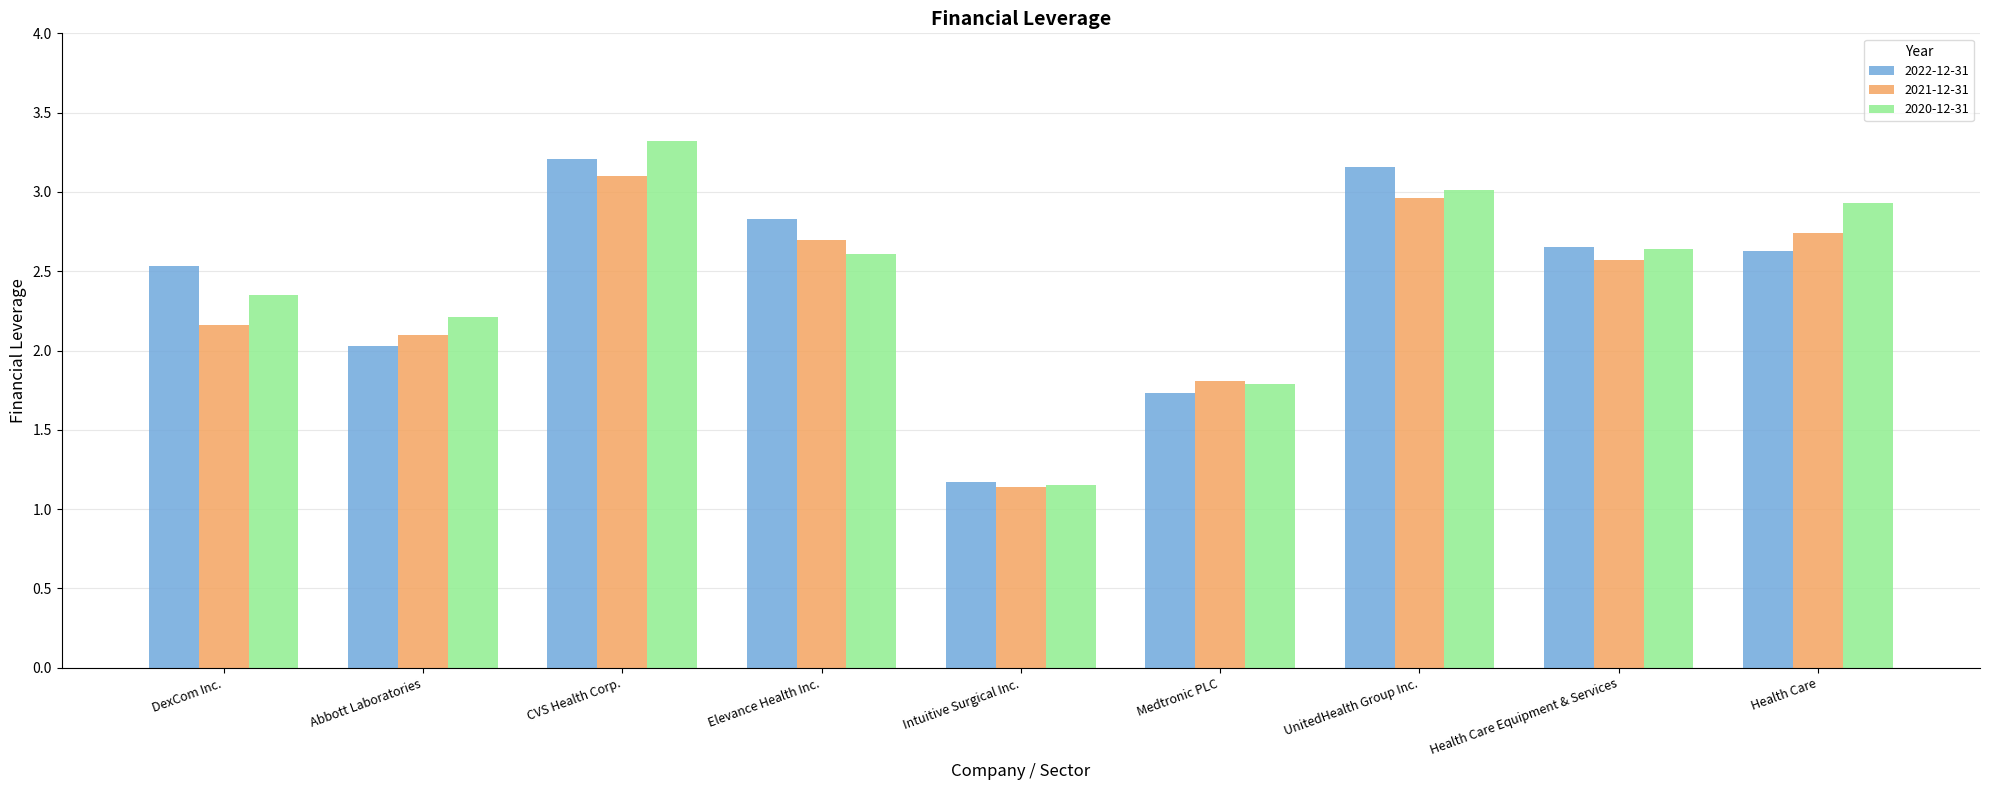

How many values in the 2020-12-31 series exceed 2?

7